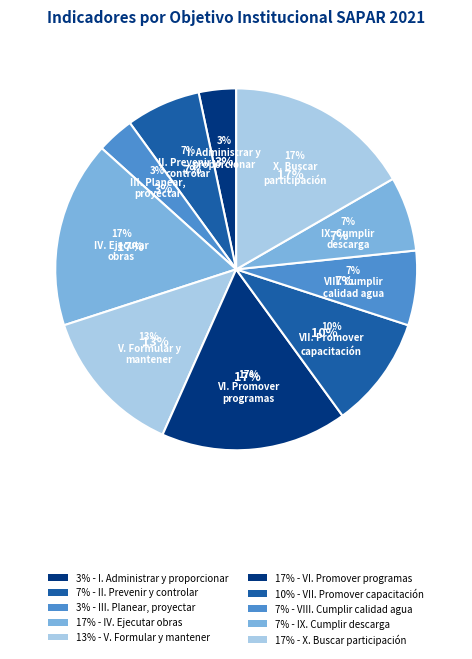

Which has a higher value, V. Formular y
mantener or VII. Promover
capacitación?

V. Formular y
mantener